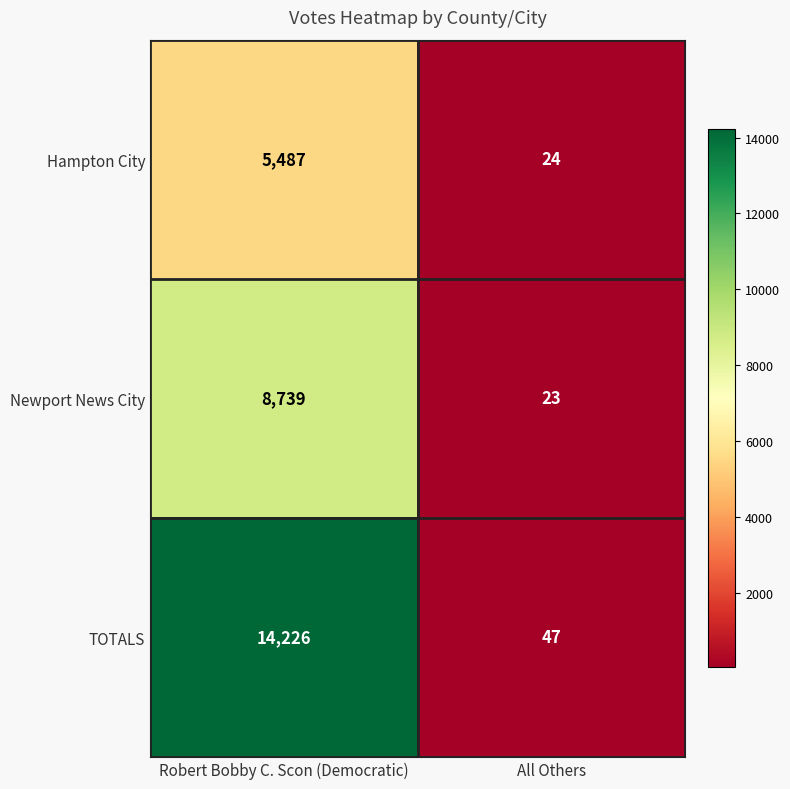

What is the sum of all TOTALS values?

14273